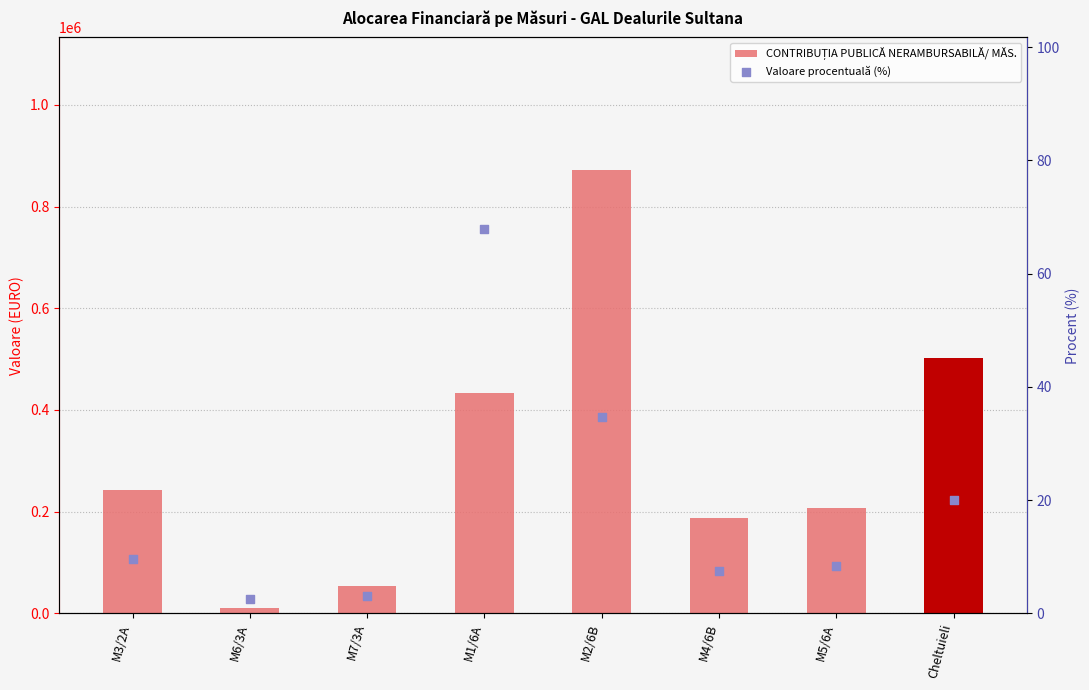

Approximately how many times larger is the value at Cheltuieli compared to M7/3A?

6.7